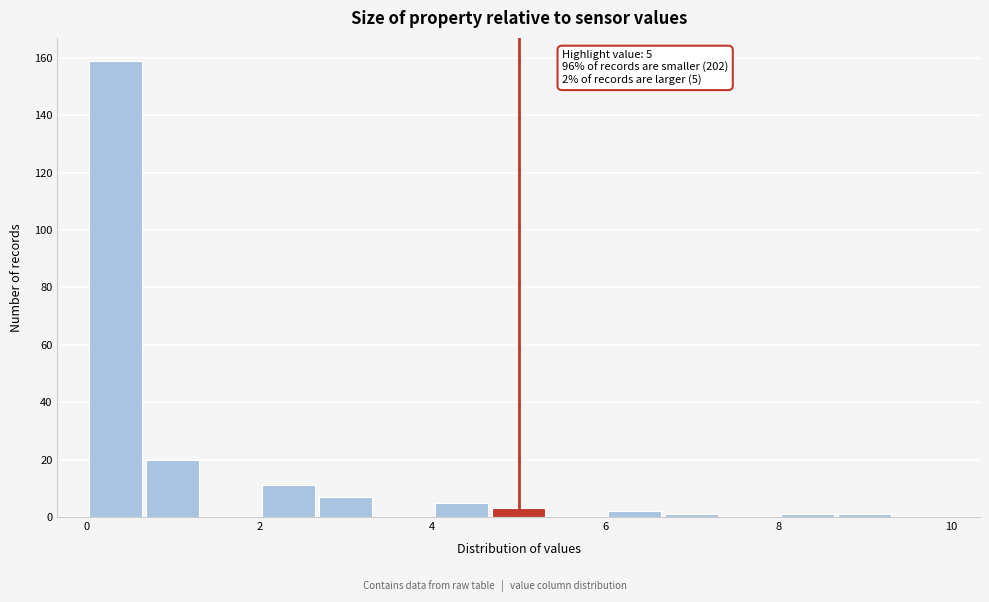

Around what value on the x-axis is the tallest bar? Give the approximate position of its centre, as read against the axis.

0.4